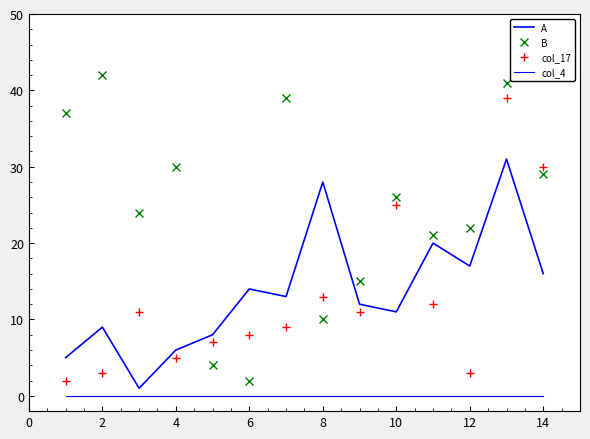

What are all the series names shown in the legend?

A, B, col_17, col_4